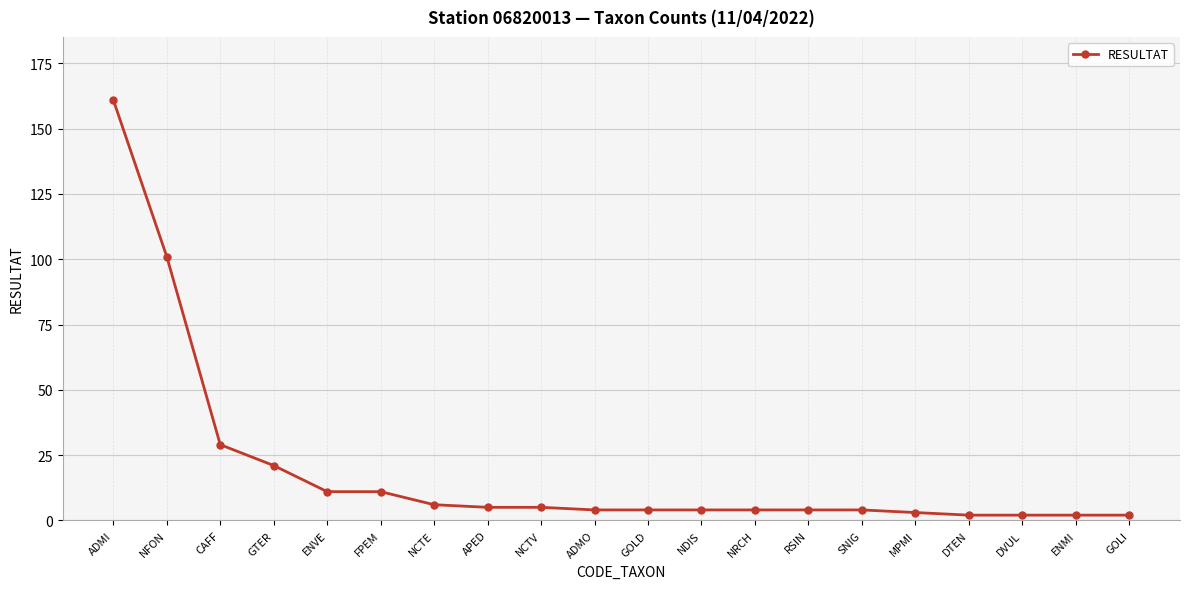

Is this an area chart (filled region under the line)?

No